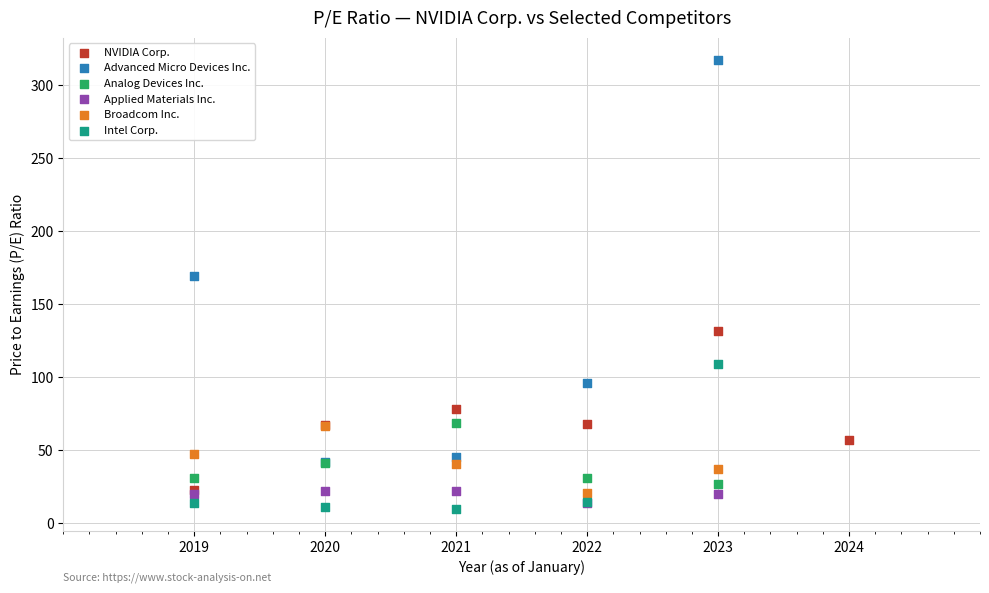

Which series reaches the maximum Y coordinate?

Advanced Micro Devices Inc.